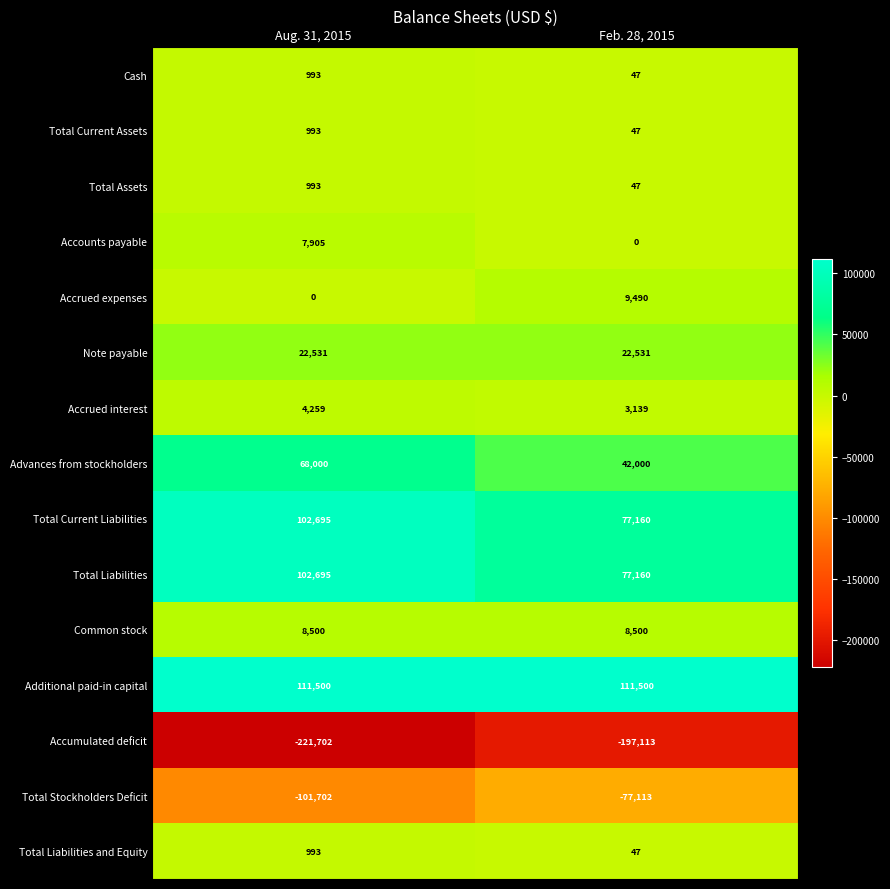

Which series has the largest range (max minus min)?

Advances from stockholders